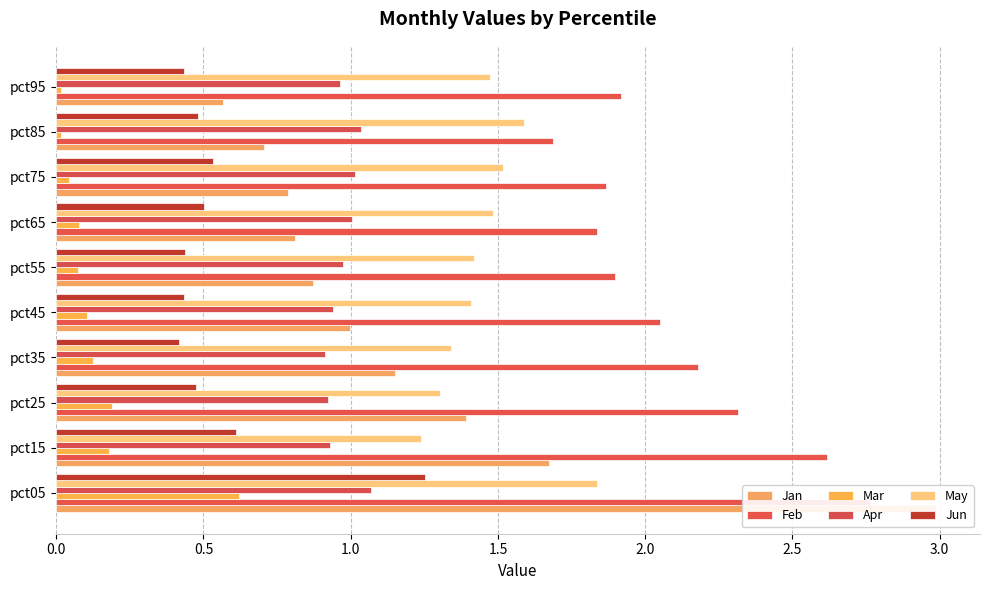

What are all the series names shown in the legend?

Jan, Feb, Mar, Apr, May, Jun